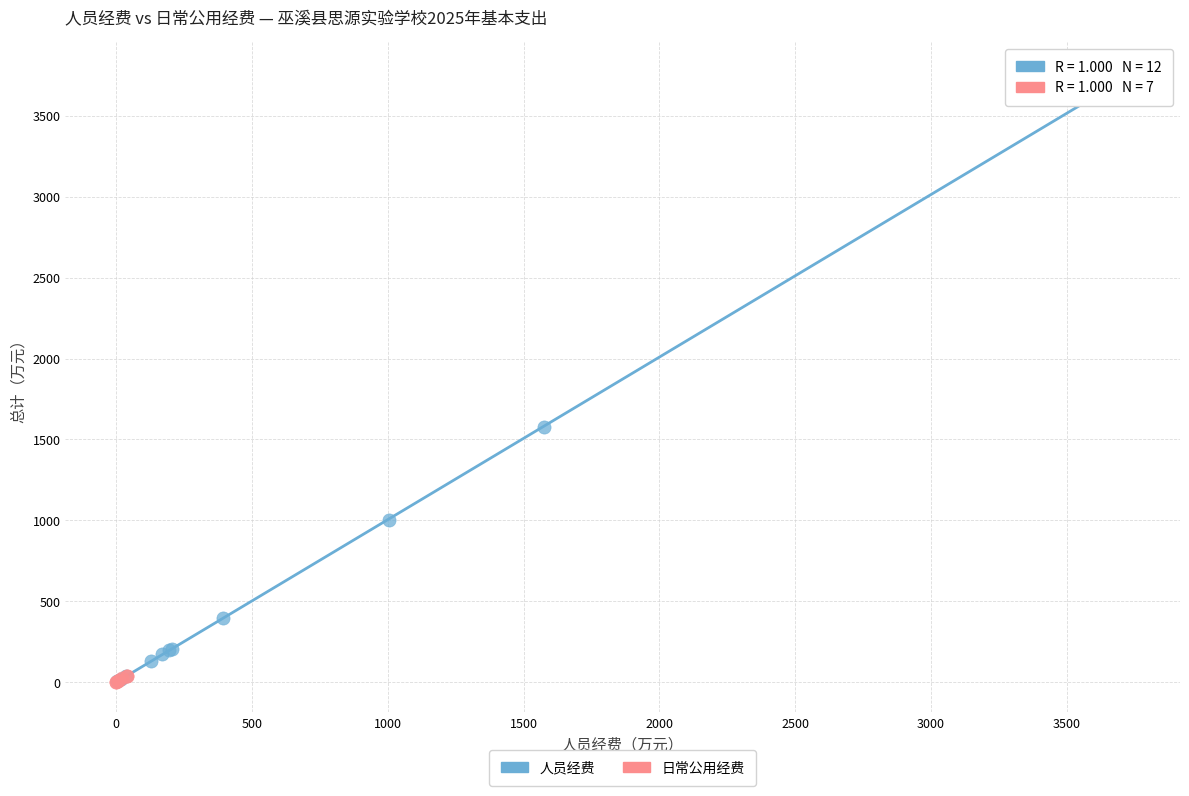

Which series contains the highest Y value?

人员经费